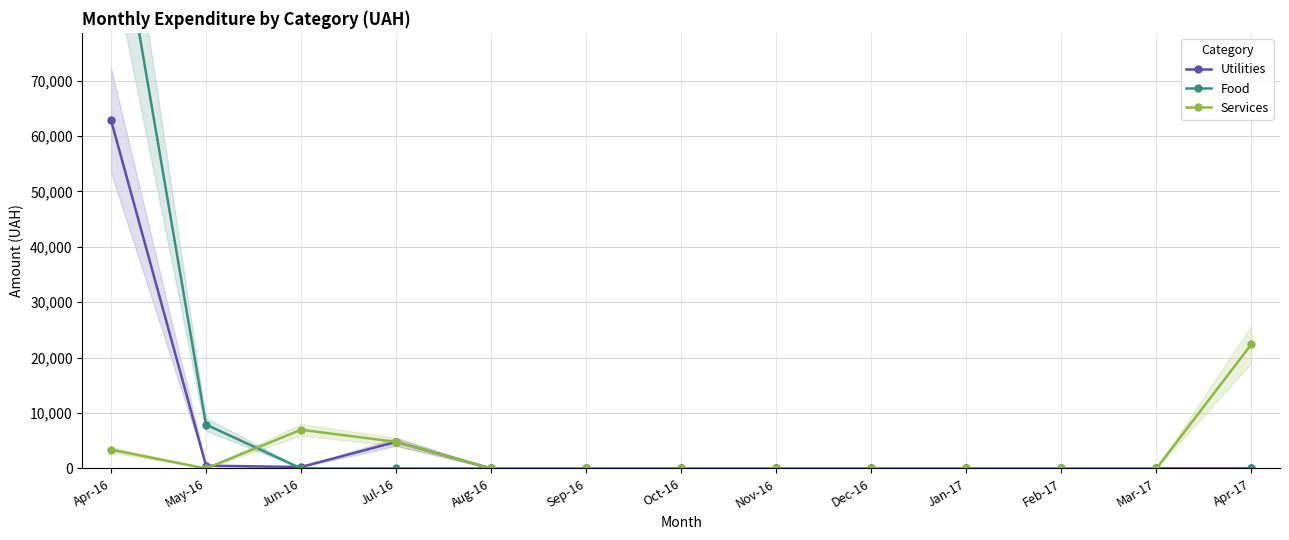

Reading left to right, what are all the values shown in this chart?

Utilities: 62906.0	504.0	264.0	4798.5	0.0	0.0	0.0	0.0	0.0	0.0	0.0	0.0	0.0
Food: 108474.9	7922.3	0.0	0.0	0.0	0.0	0.0	0.0	0.0	0.0	0.0	0.0	0.0
Services: 3387.1	0.0	6988.9	4798.5	0.0	0.0	0.0	0.0	0.0	0.0	0.0	0.0	22441.2